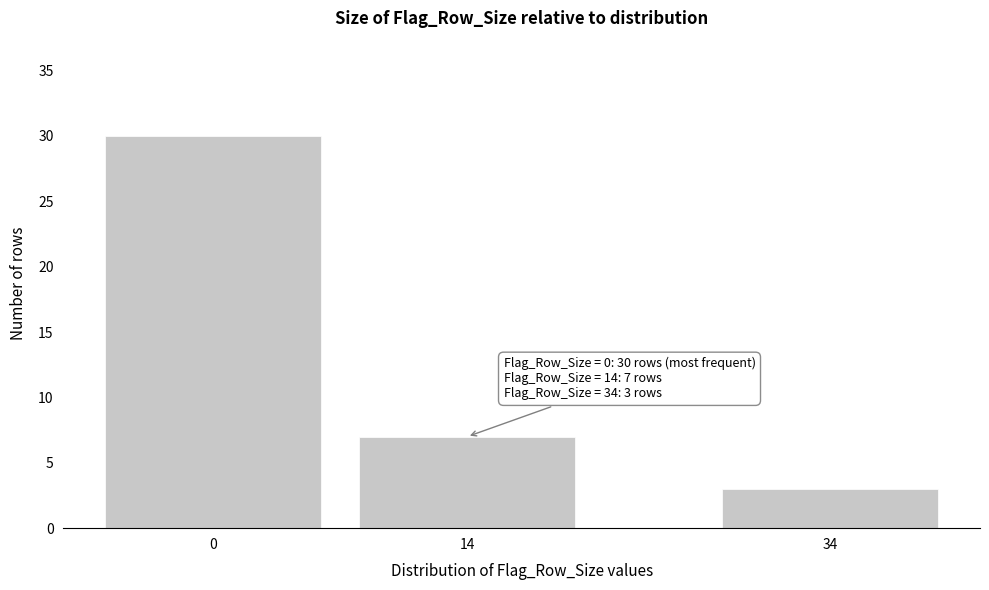

Reading right to left, what are all the values shown in this chart?

3	7	30